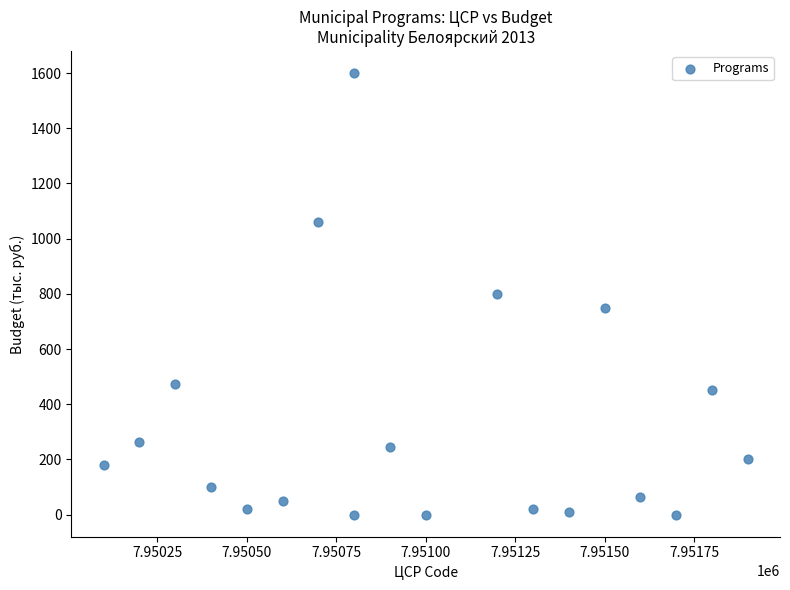

What is the range of Y values (max minus min)?

1600